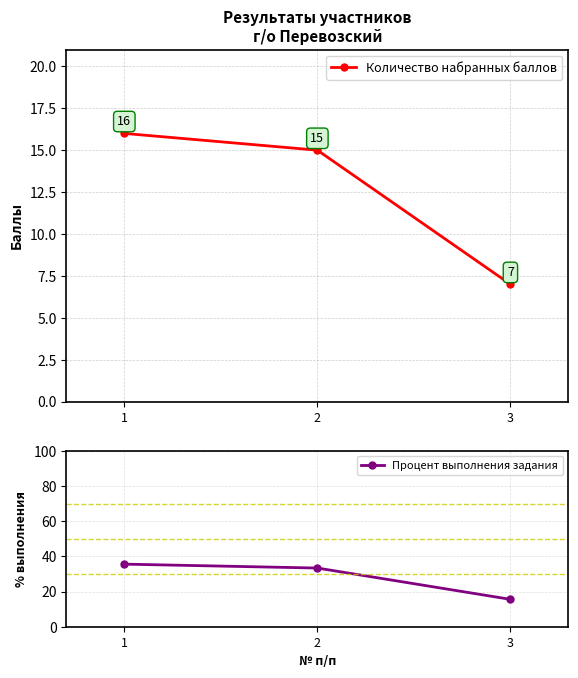

How many distinct data groups are displayed?

2